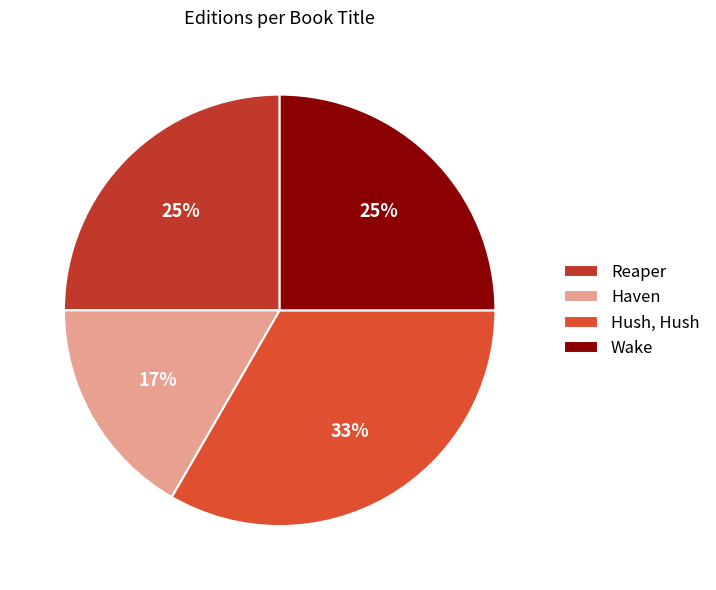

Which category has the biggest portion of the pie?

Hush, Hush